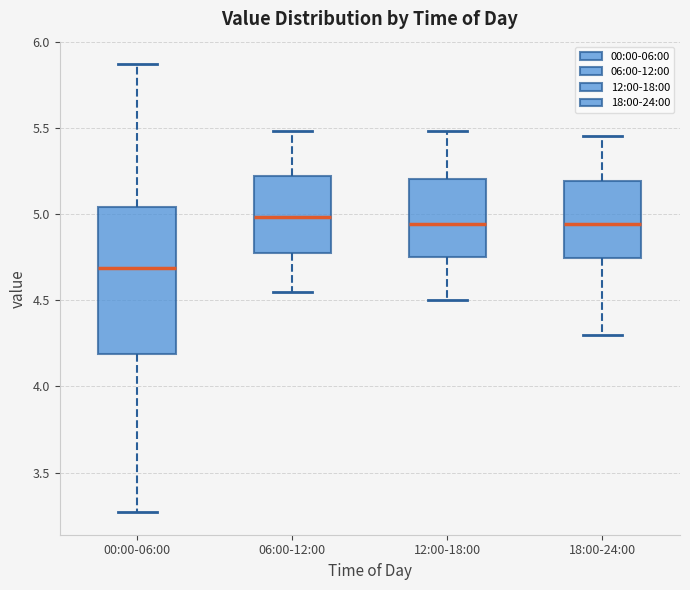

Reading left to right, transcribe this box plot: for each box, give where its median line is, the range the box spans, and where its two whiskers end, as read against the y-axis. The values are not printed on the chart, so give them approximately, as read against the axis.

00:00-06:00: median 4.70, box 4.20 to 5.05, whiskers 3.25 to 5.85
06:00-12:00: median 5.00, box 4.75 to 5.20, whiskers 4.55 to 5.50
12:00-18:00: median 4.95, box 4.75 to 5.20, whiskers 4.50 to 5.50
18:00-24:00: median 4.95, box 4.75 to 5.20, whiskers 4.30 to 5.45